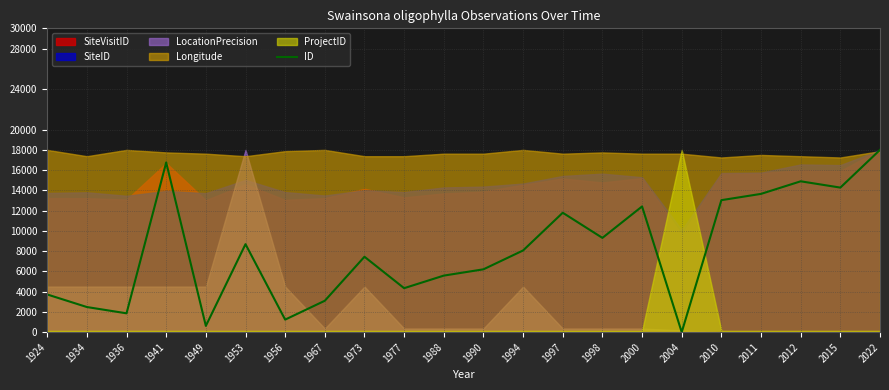

The chart shows a value of 13034.5 at 2010. True or false?

True